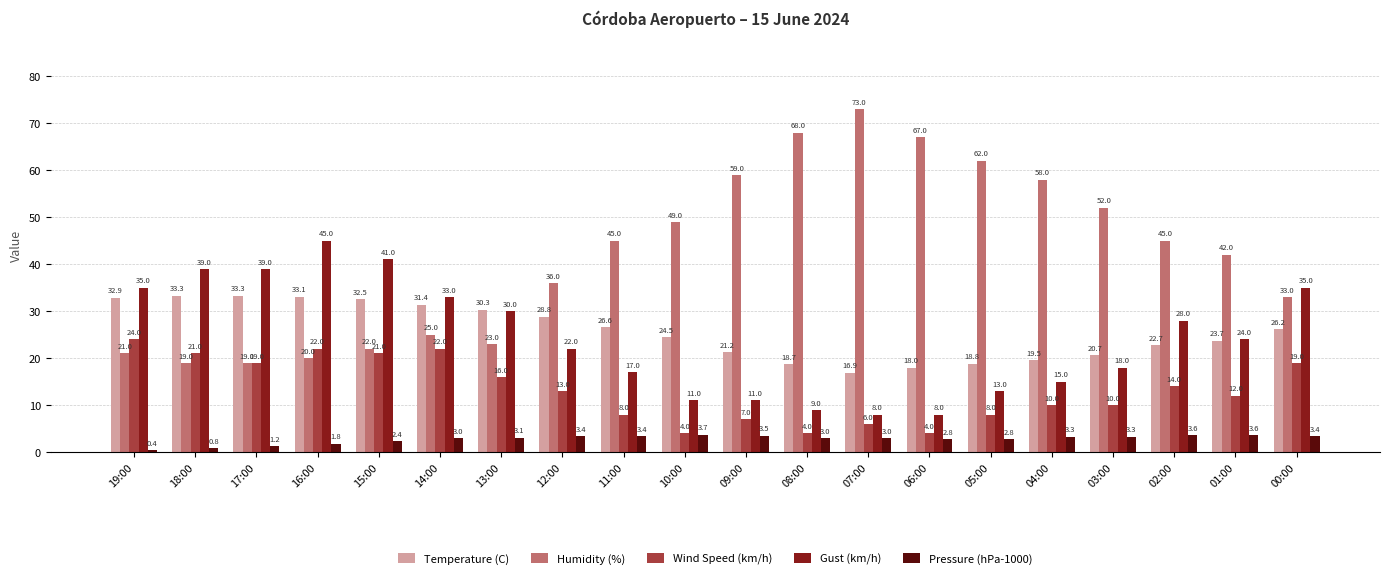

Reading right to left, extract all data points from this chart.

Temperature (C): 26.2	23.7	22.7	20.7	19.5	18.8	18.0	16.9	18.7	21.2	24.5	26.6	28.8	30.3	31.4	32.5	33.1	33.3	33.3	32.9
Humidity (%): 33.0	42.0	45.0	52.0	58.0	62.0	67.0	73.0	68.0	59.0	49.0	45.0	36.0	23.0	25.0	22.0	20.0	19.0	19.0	21.0
Wind Speed (km/h): 19.0	12.0	14.0	10.0	10.0	8.0	4.0	6.0	4.0	7.0	4.0	8.0	13.0	16.0	22.0	21.0	22.0	19.0	21.0	24.0
Gust (km/h): 35.0	24.0	28.0	18.0	15.0	13.0	8.0	8.0	9.0	11.0	11.0	17.0	22.0	30.0	33.0	41.0	45.0	39.0	39.0	35.0
Pressure (hPa-1000): 3.4	3.6	3.6	3.3	3.3	2.8	2.8	3.0	3.0	3.5	3.7	3.4	3.4	3.1	3.0	2.4	1.8	1.2	0.8	0.4